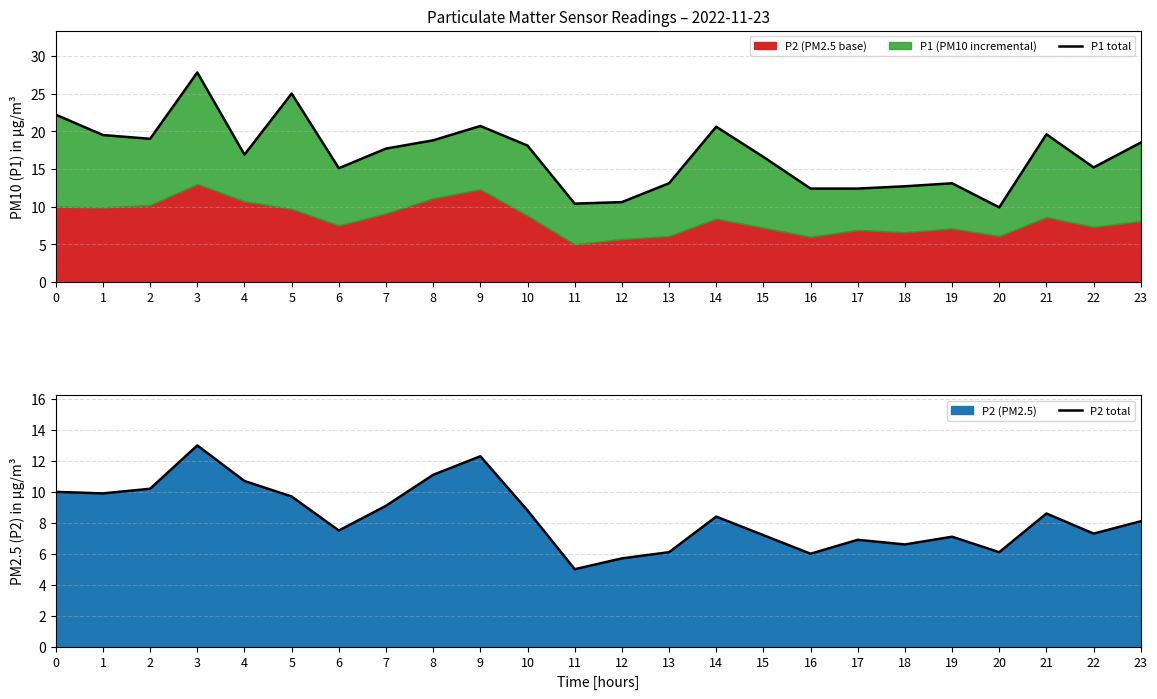

What is the total value across all series at 7?

26.8